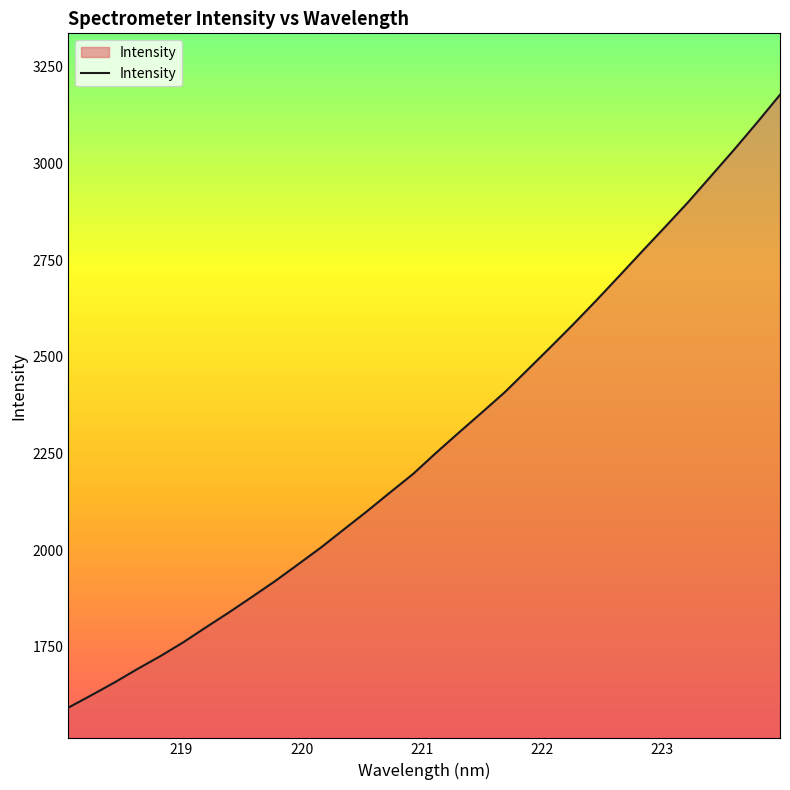

What is the greatest value displayed?

3177.9